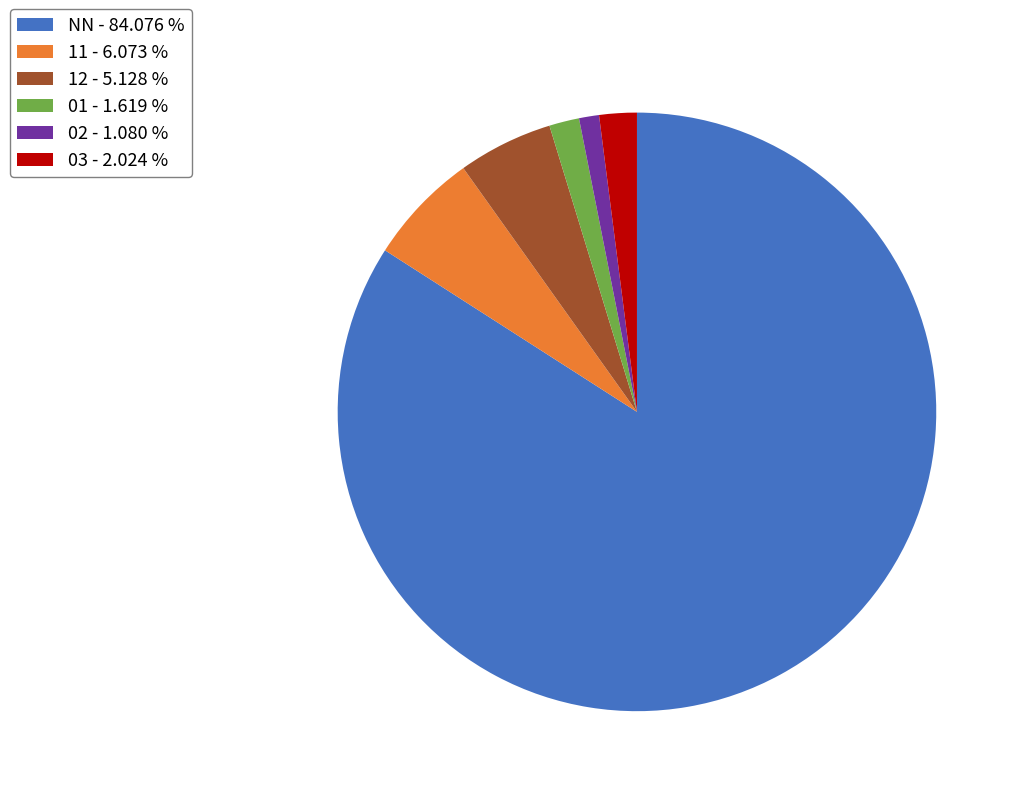

Which has a higher value, NN - 84.076 % or 03 - 2.024 %?

NN - 84.076 %